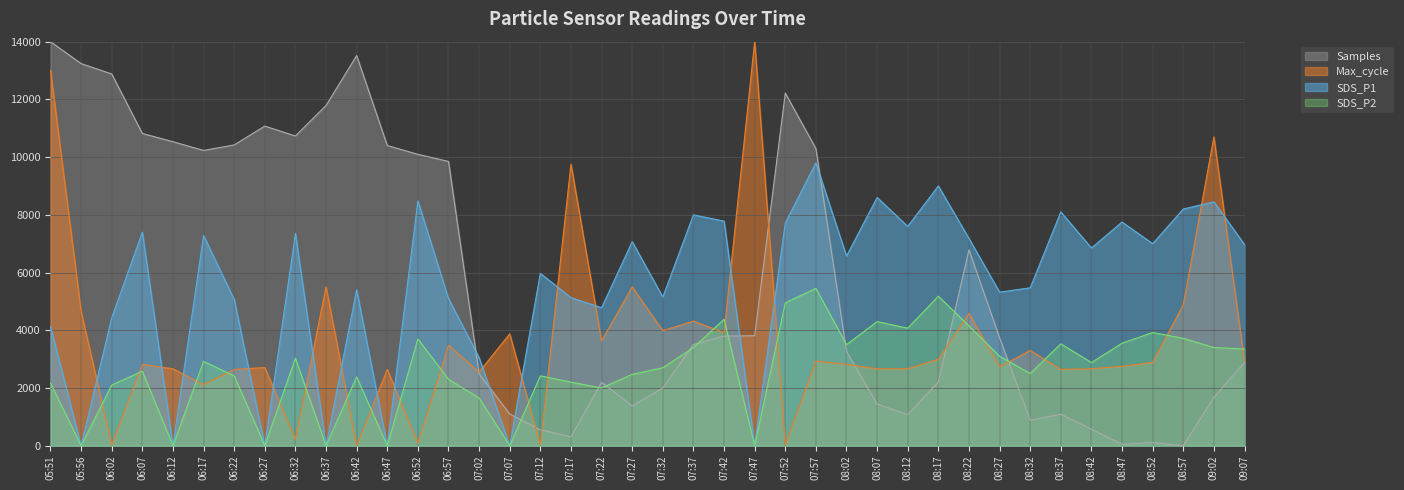

List the labels in order of SDS_P2 value, largest first.

07:57, 08:17, 07:52, 07:42, 08:07, 08:22, 08:12, 08:52, 08:57, 06:52, 08:47, 08:37, 08:02, 07:37, 09:02, 09:07, 08:27, 06:32, 06:17, 08:42, 07:32, 06:07, 08:32, 07:27, 06:22, 07:12, 06:42, 06:57, 07:17, 05:51, 06:02, 07:22, 07:02, 05:56, 06:12, 06:27, 06:37, 06:47, 07:07, 07:47